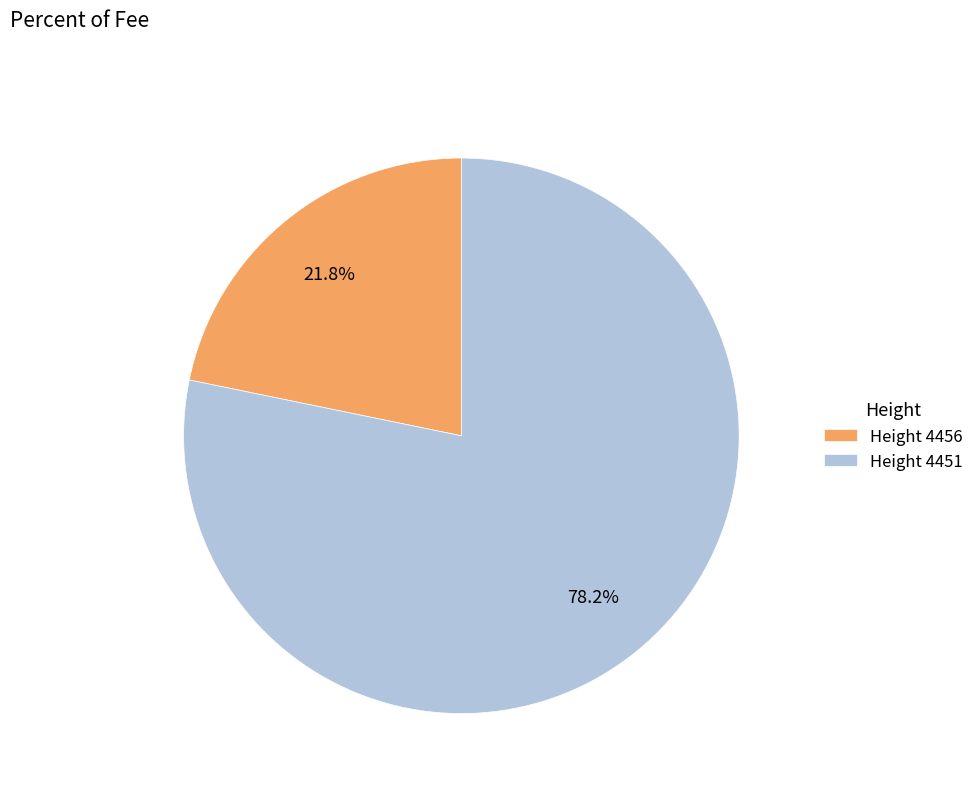

Do Height 4451 and Height 4456 together represent more than half of the pie?

Yes